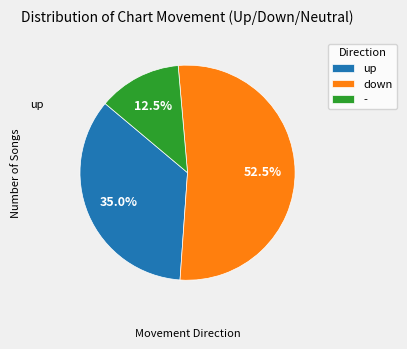

What percentage is the up slice, to the nearest percent?

35%